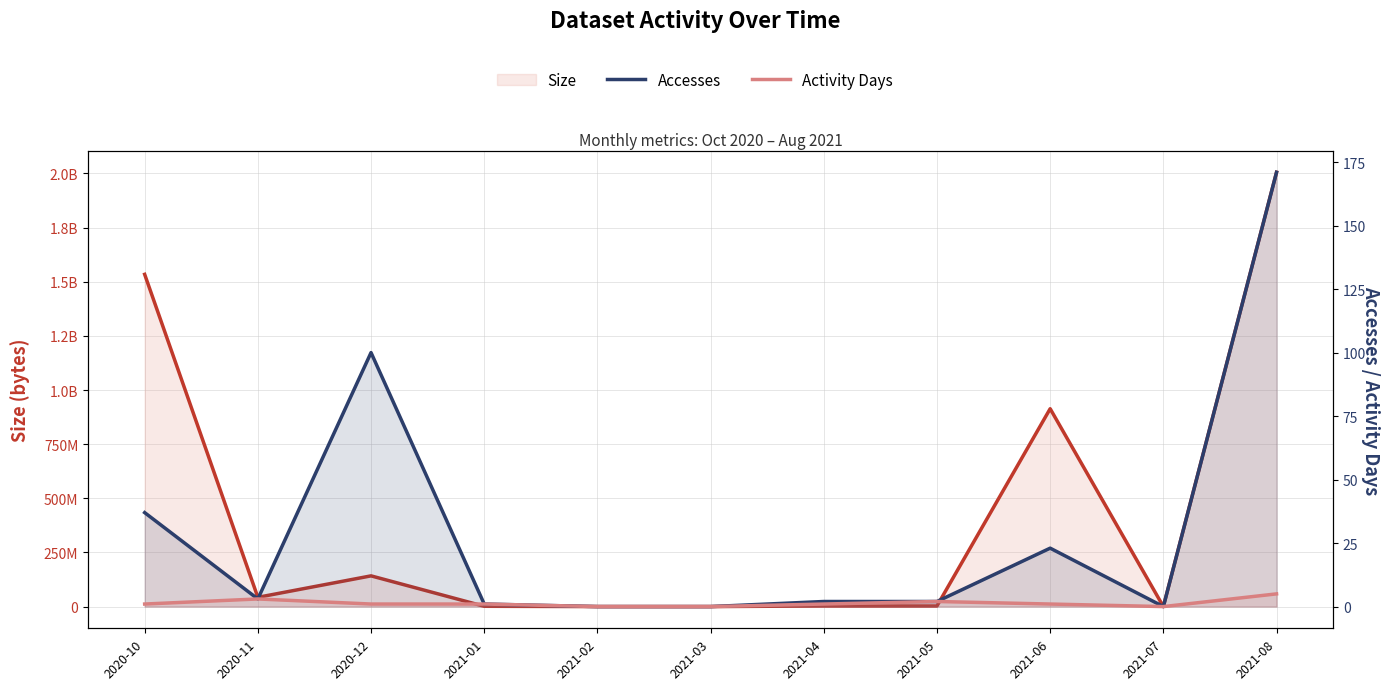

True or false: Activity Days and Accesses cross at least once.

False